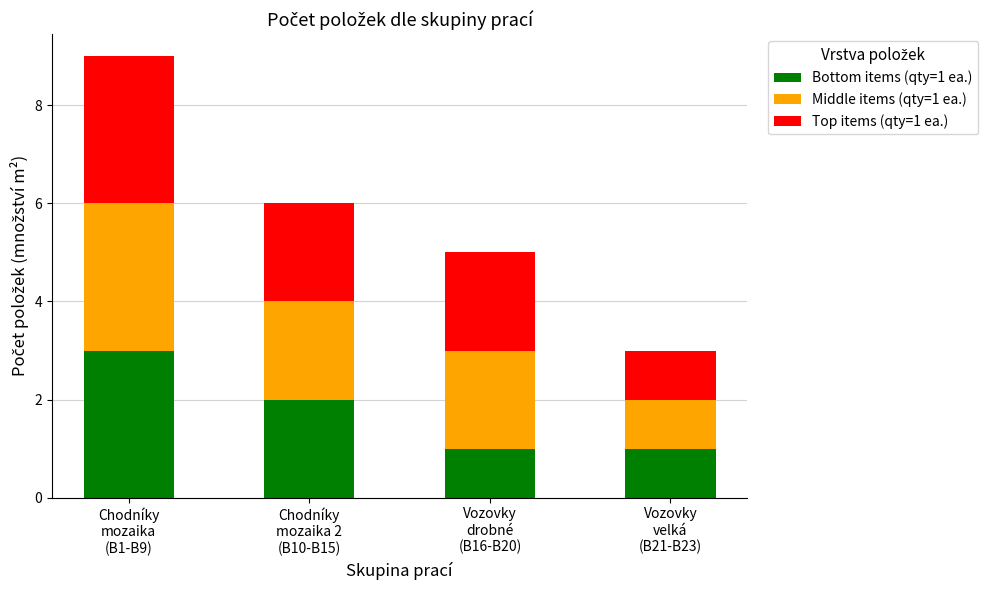

Reading left to right, transcribe the values for Bottom items (qty=1 ea.).

3	2	1	1